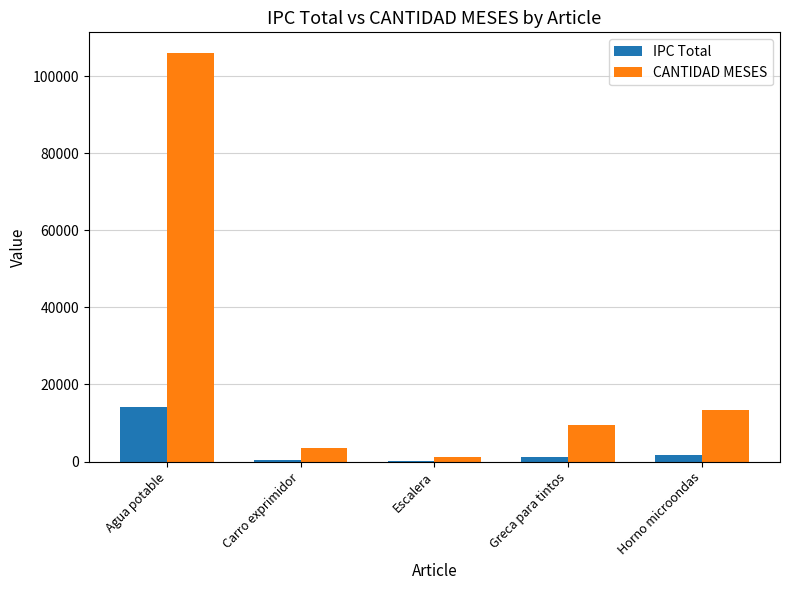

At which category is the sum across all series the highest?

Agua potable